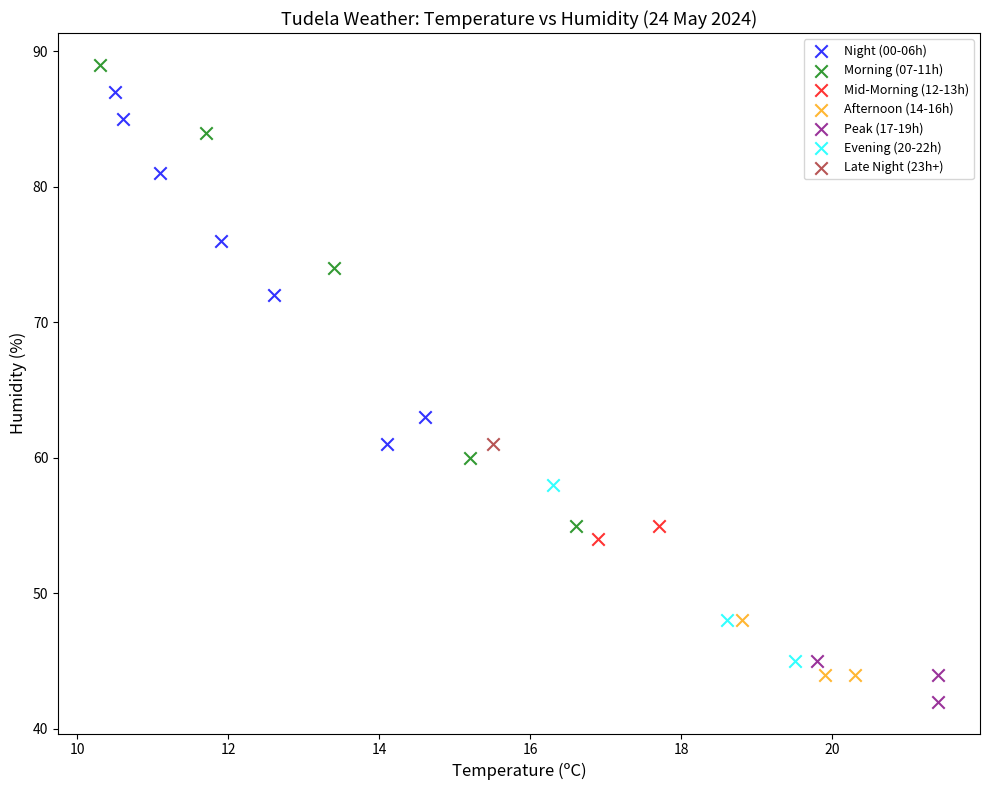

What are all the series names shown in the legend?

Night (00-06h), Morning (07-11h), Mid-Morning (12-13h), Afternoon (14-16h), Peak (17-19h), Evening (20-22h), Late Night (23h+)